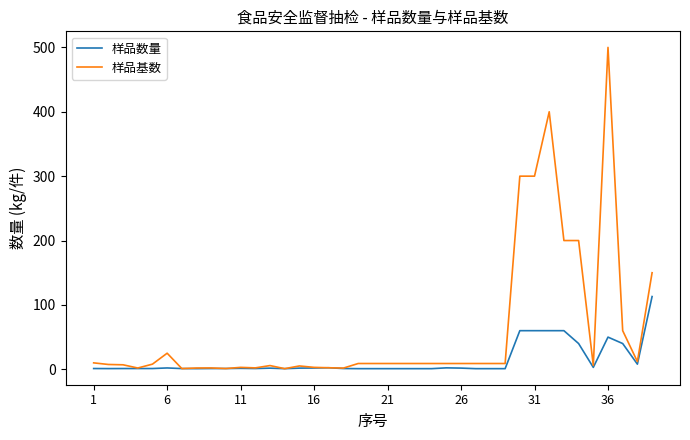

Which series has the largest range (max minus min)?

样品基数